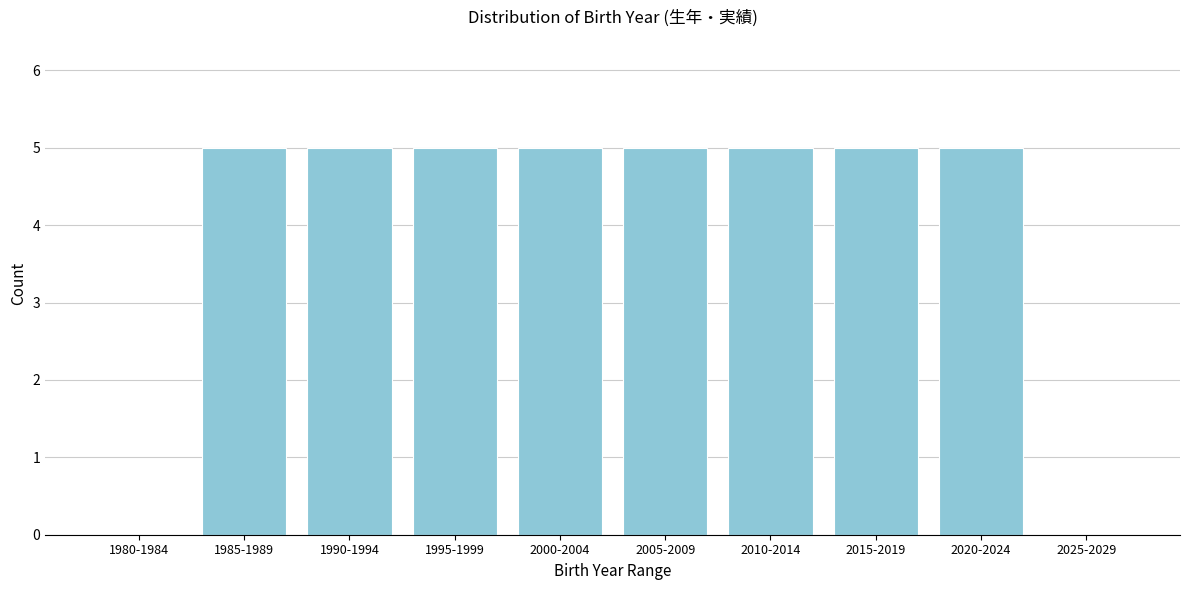

Reading right to left, what are all the values shown in this chart?

2025-2029=0	2020-2024=5	2015-2019=5	2010-2014=5	2005-2009=5	2000-2004=5	1995-1999=5	1990-1994=5	1985-1989=5	1980-1984=0